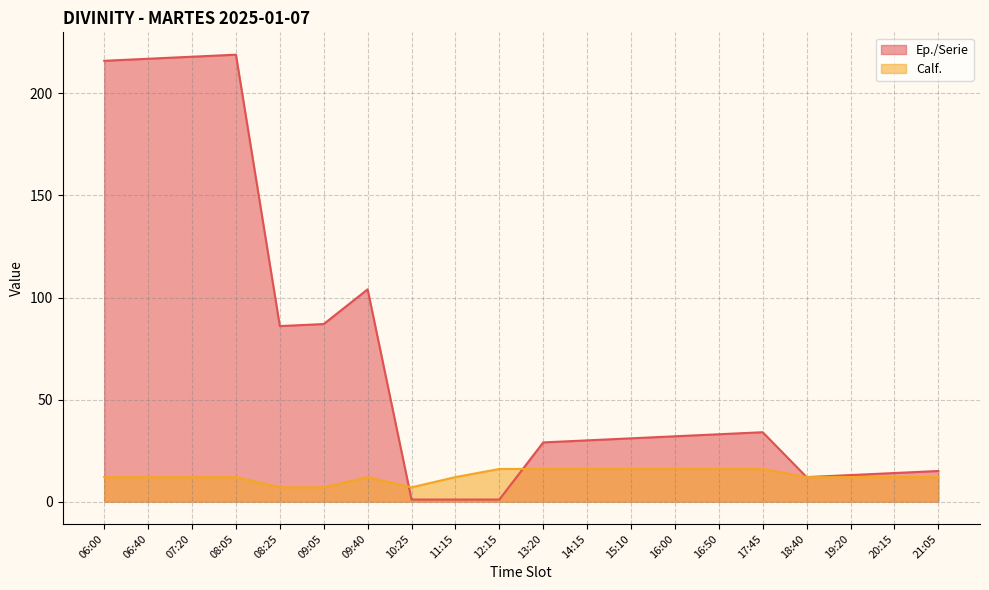

What is the spread (max minus min) of values at 06:00?

204